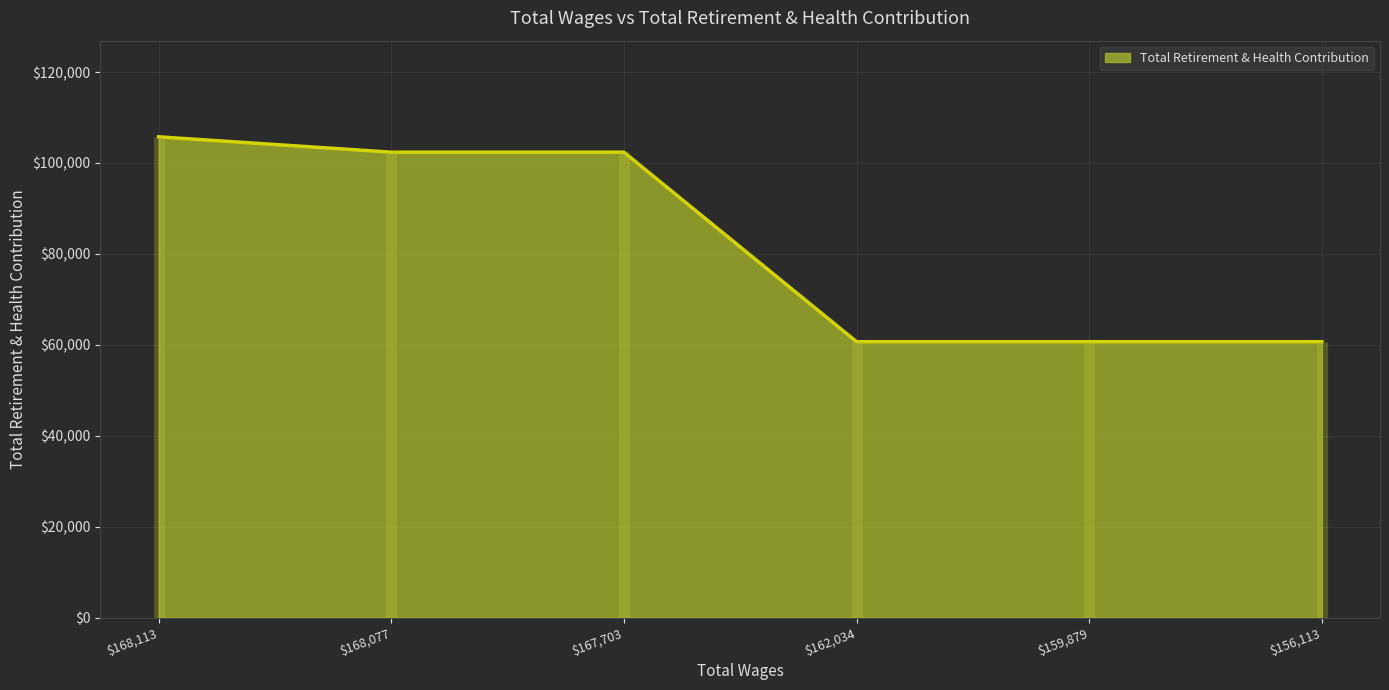

At which label is the value closest to 83223?

168077.0